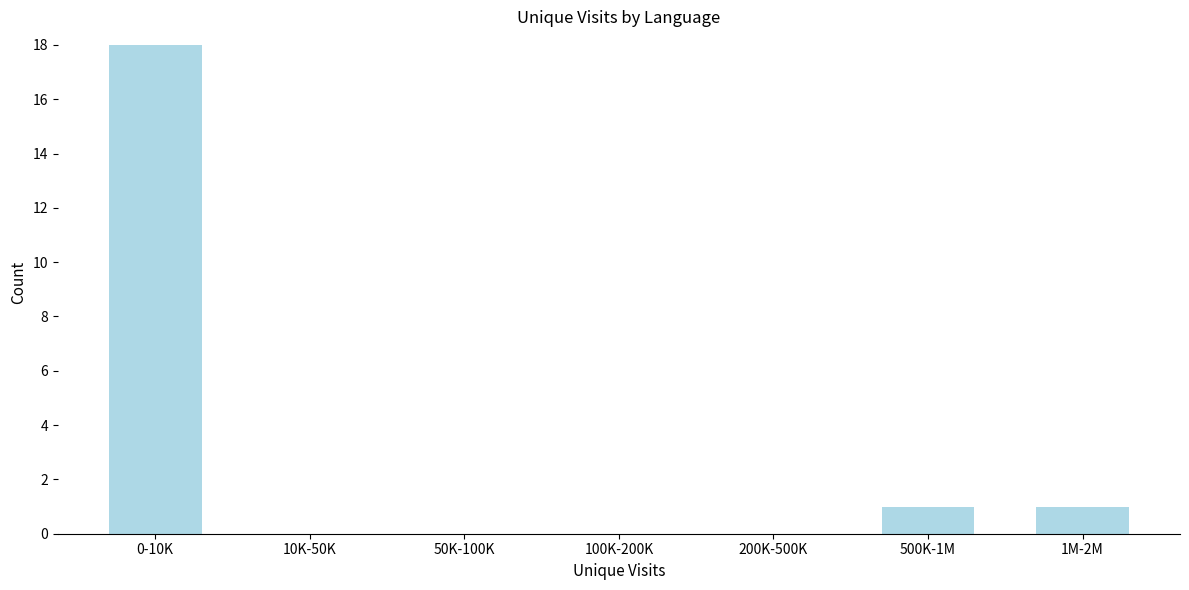

Reading left to right, transcribe all the data shown in this chart.

0-10K=18	10K-50K=0	50K-100K=0	100K-200K=0	200K-500K=0	500K-1M=1	1M-2M=1